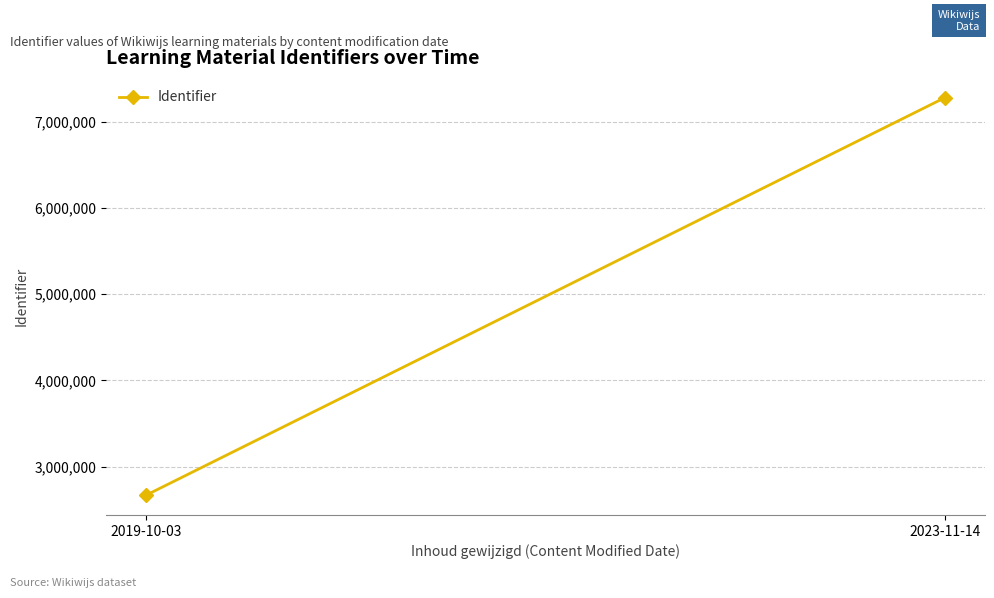

What is the label of the 1st point from the right?

2023-11-14